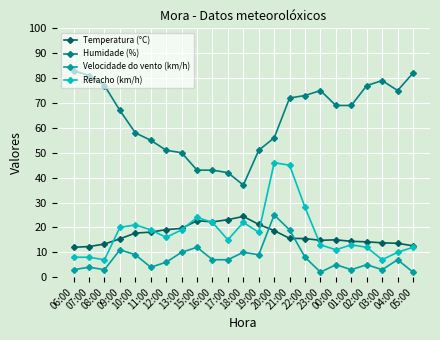

Is it true that Velocidade do vento (km/h) equals 9.0 at 10:00?

True